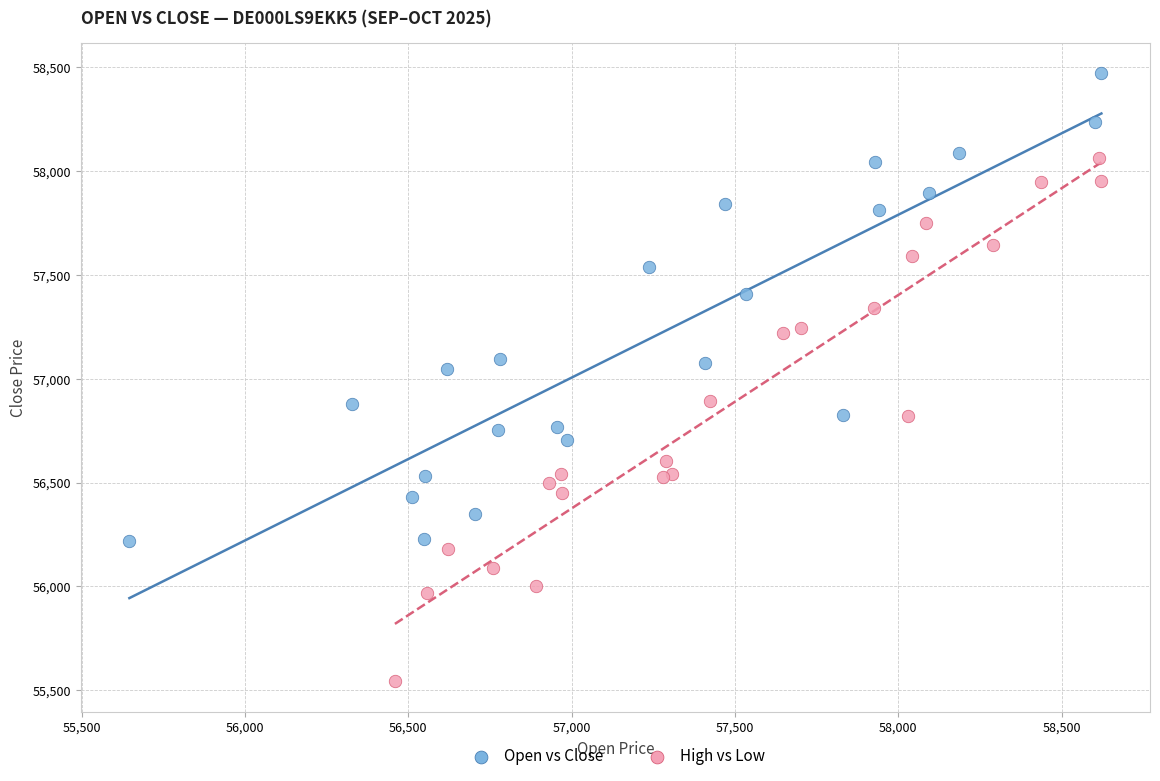

Which series reaches the minimum Y coordinate?

High vs Low